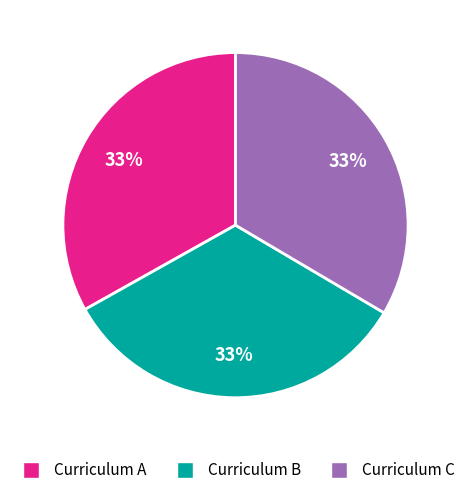

Does any single category account for the majority?

No